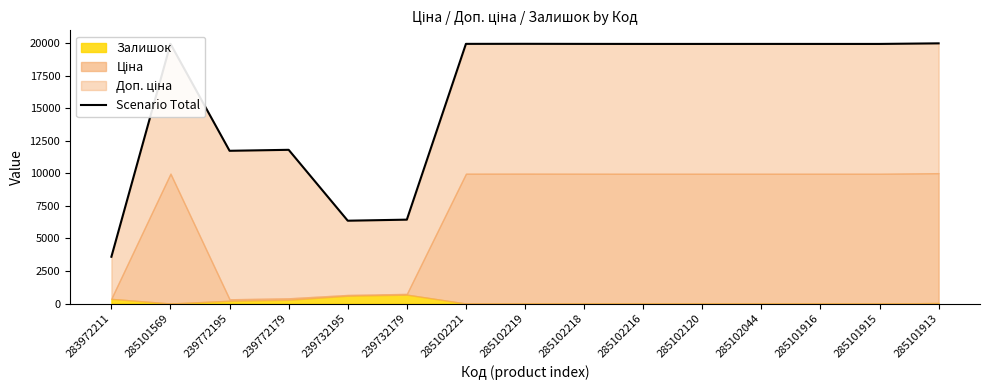

What is the value of the 15th point from the left?

19995.0